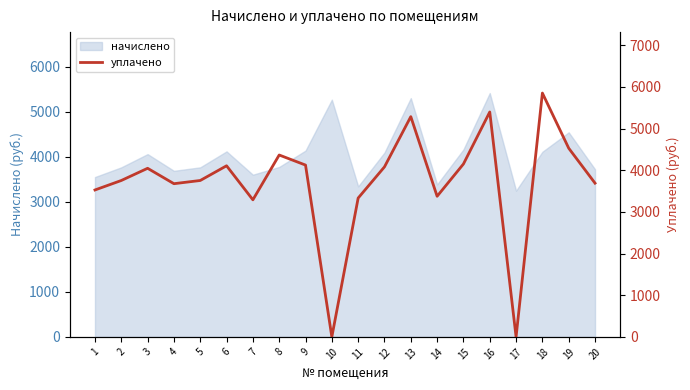

How many points are higher than both their immediate neighbors (excluding endpoints)?

6